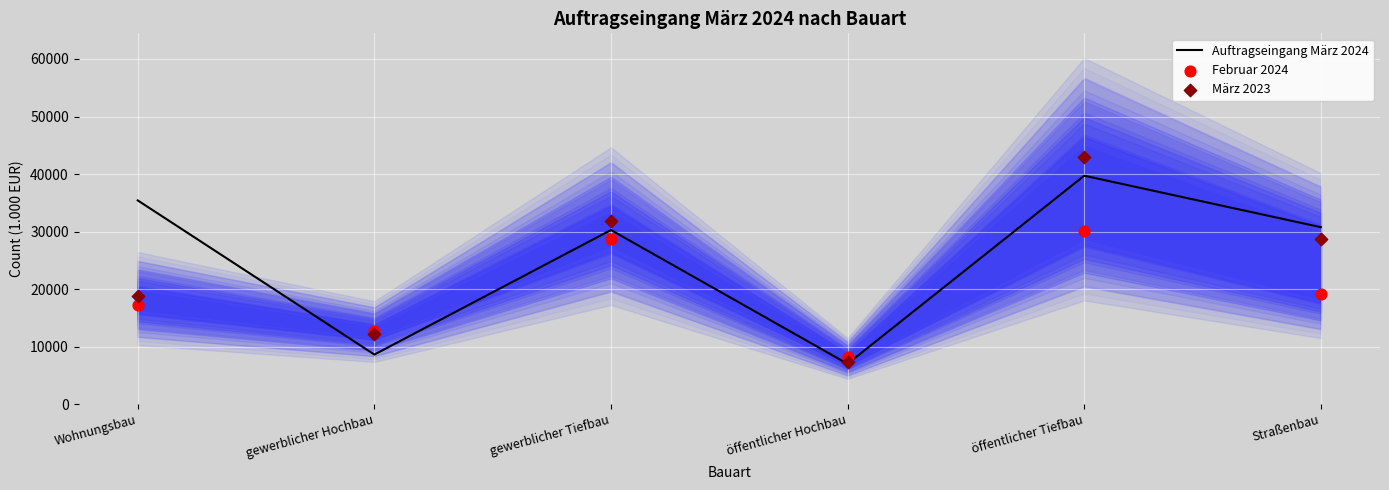

What is the total value across all series at öffentlicher Hochbau?

22558